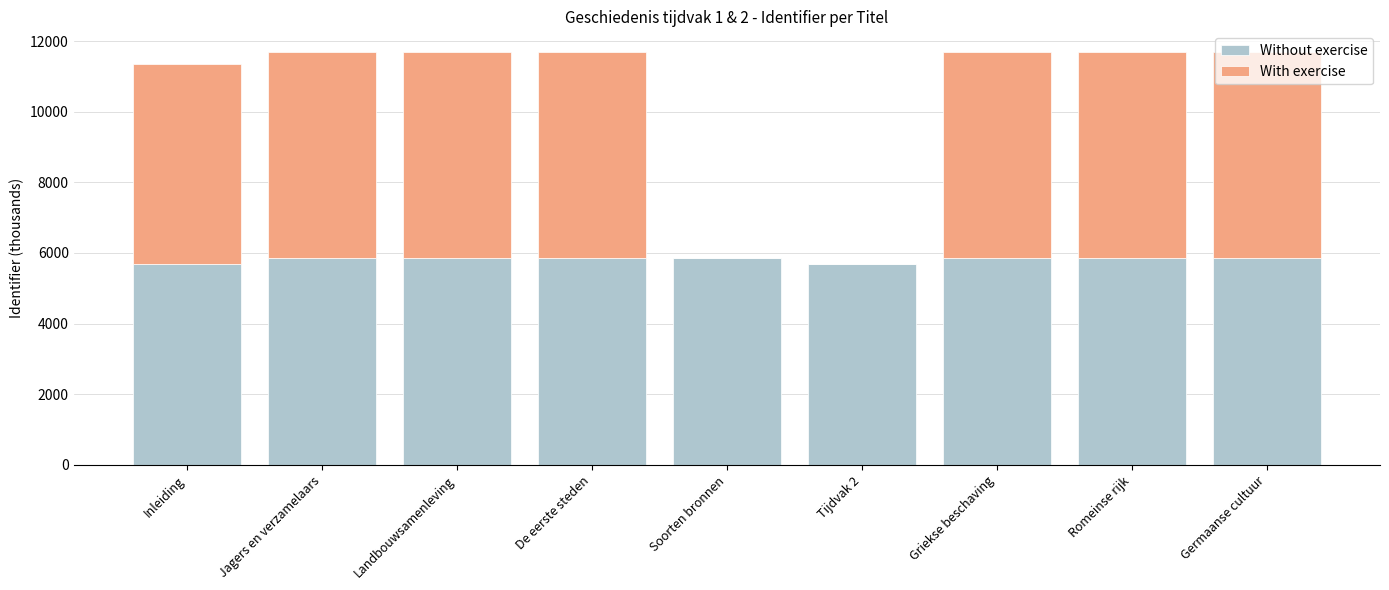

Is it true that Without exercise equals 5846.7 at Germaanse cultuur?

True